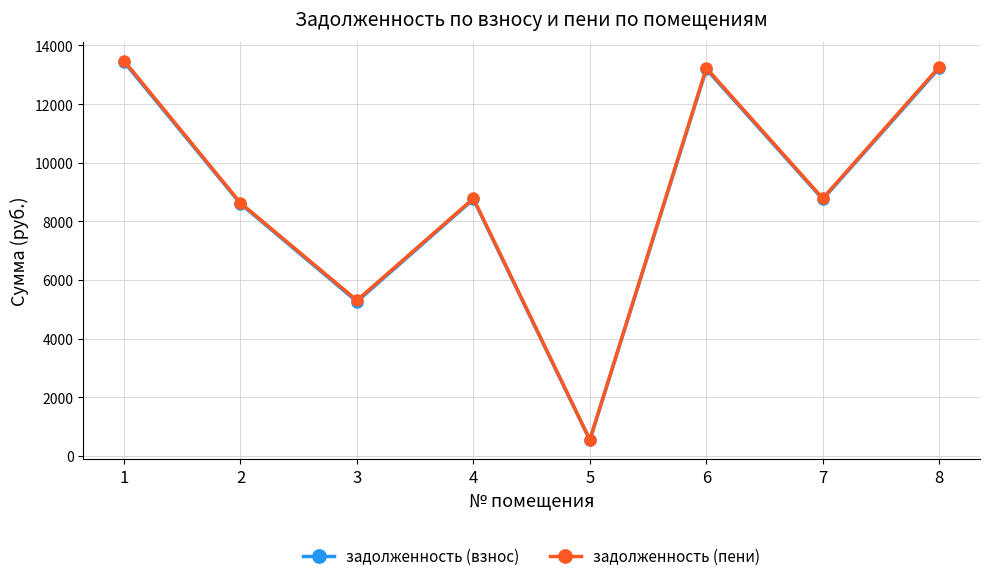

What is the minimum value for задолженность (пени)?

552.0